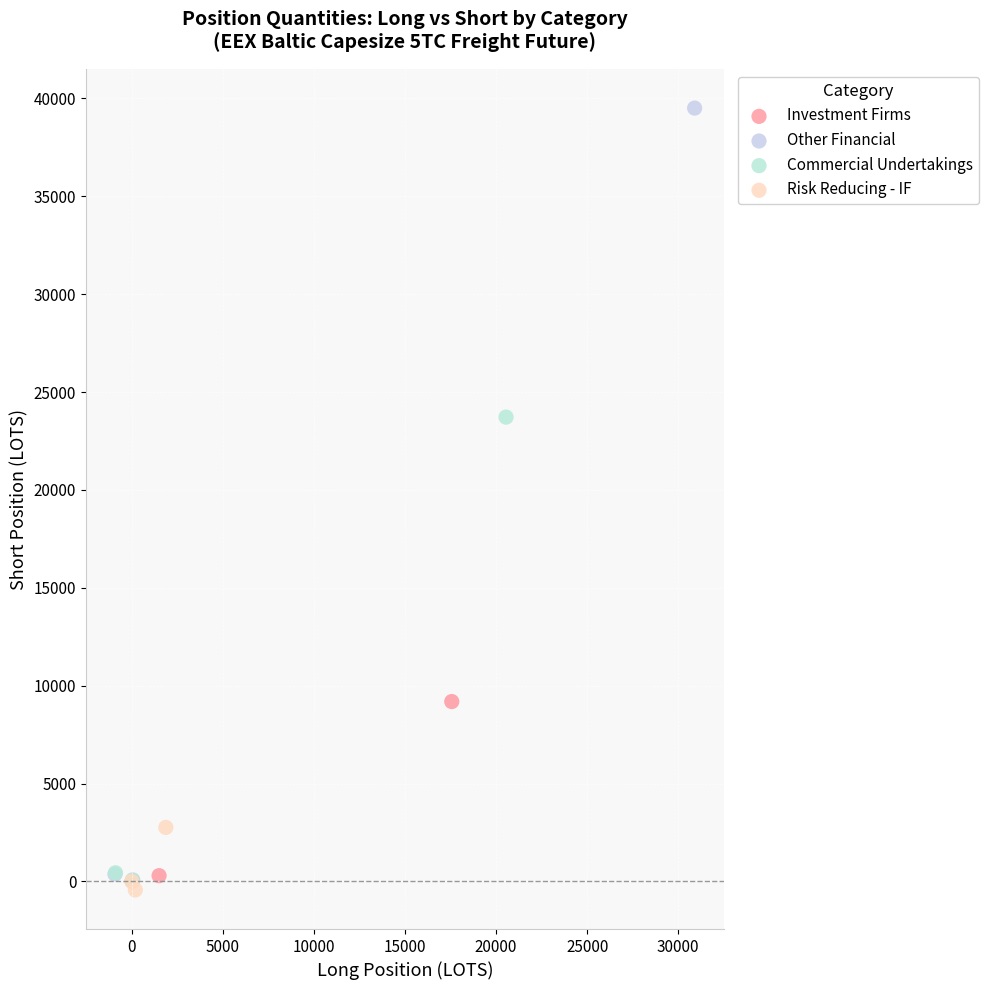

Which series has the largest Y range (max minus min)?

Other Financial